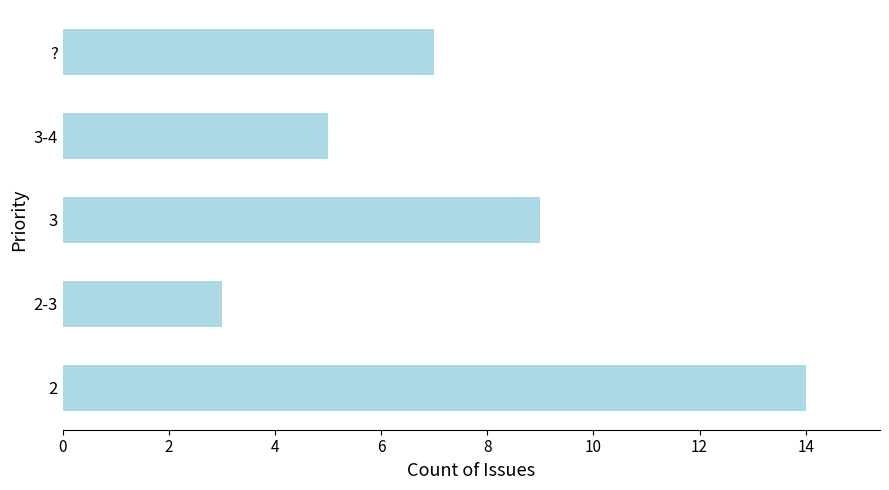

What is the sum of all values?

38